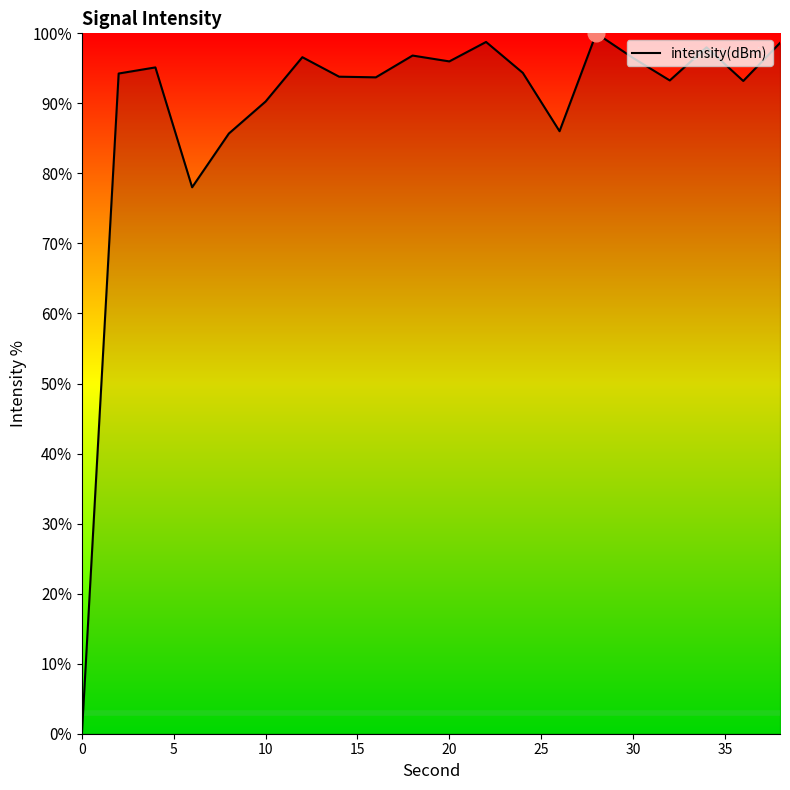

What is the maximum value shown in the chart?

100.0